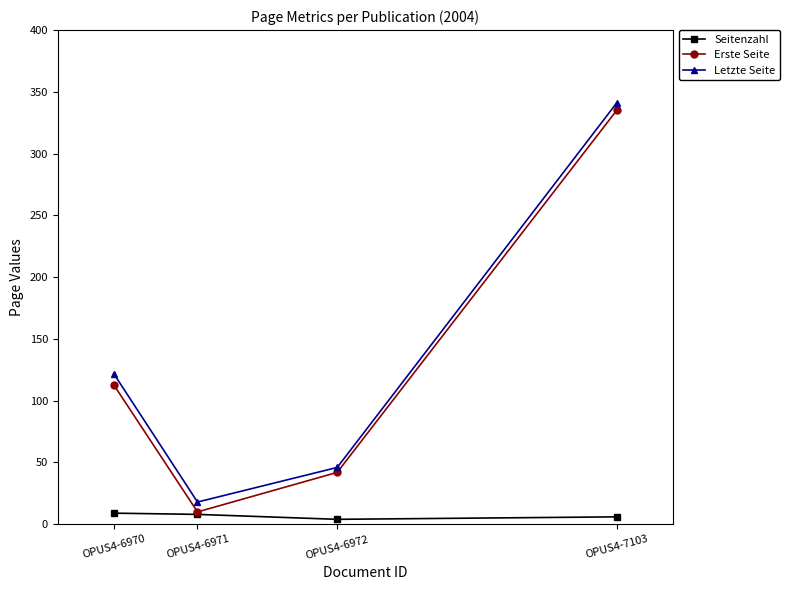

Which label corresponds to the largest value in the chart?

OPUS4-7103